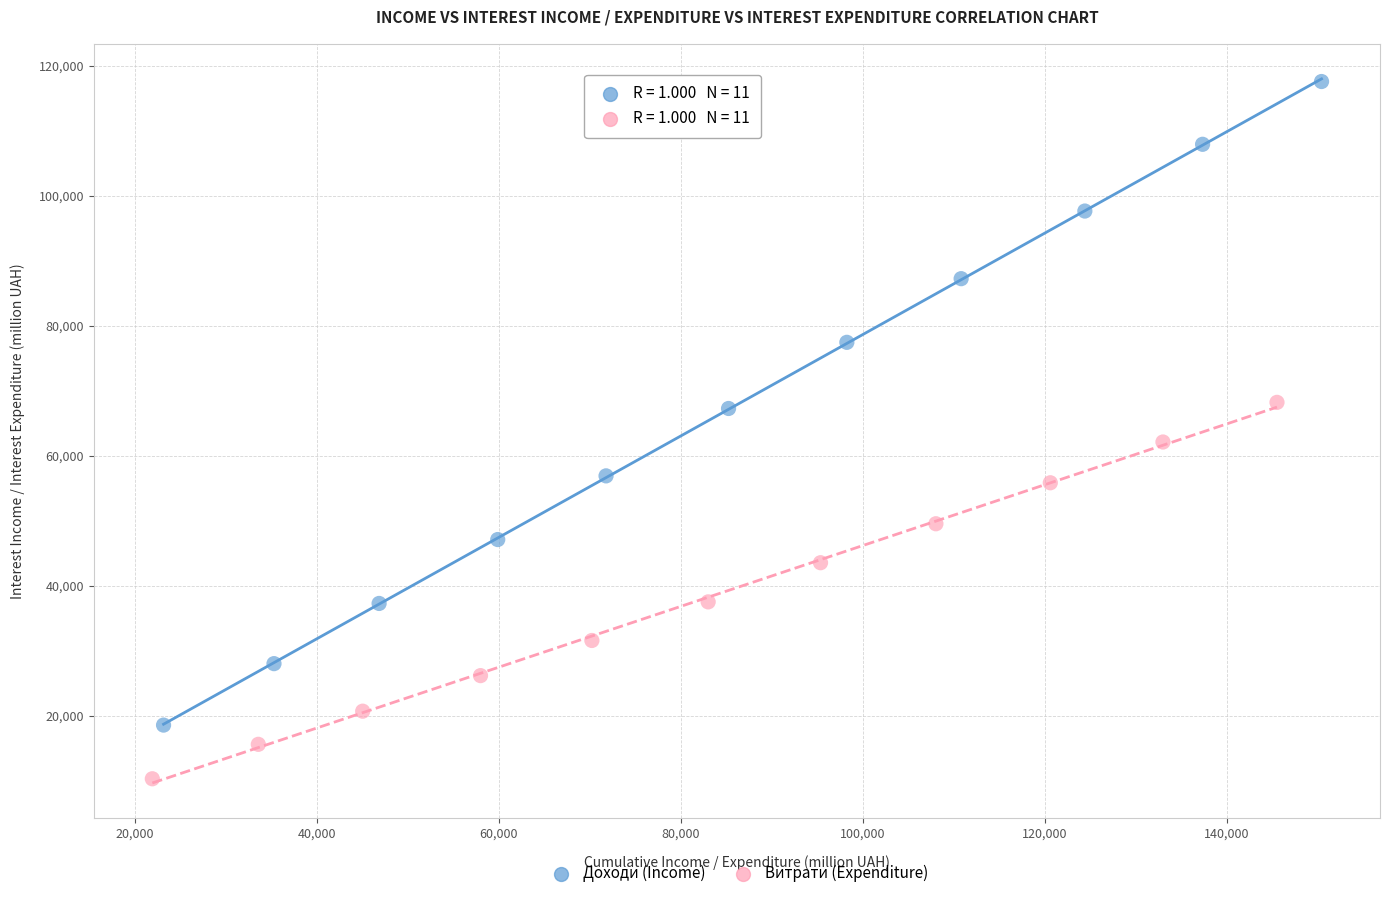

Which series has the widest spread of Y values?

Доходи (Income)